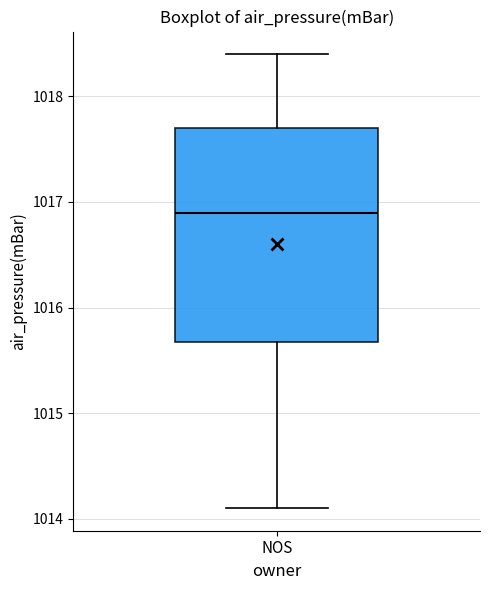

Read this box plot against the y-axis: the position of the median line, the range covered by the box, and the ends of both whiskers. The values are not printed on the chart, so give them approximately, as read against the axis.

median 1016.9, box 1015.7 to 1017.7, whiskers 1014.1 to 1018.4